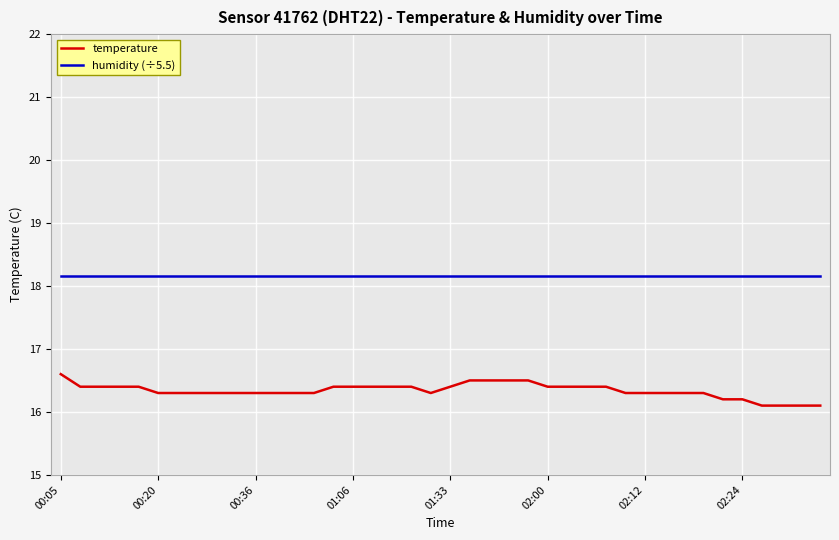

List the series in order of their peak value, lowest first.

temperature, humidity (÷5.5)